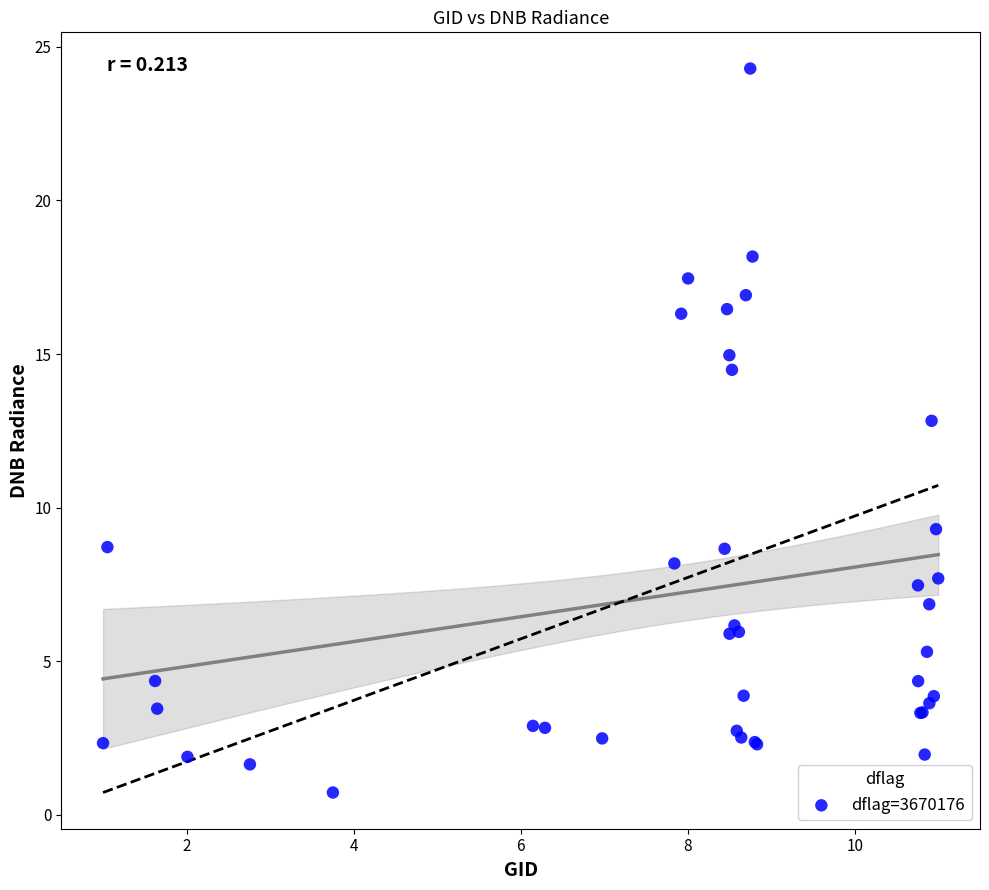

What Y value in the scatter plot is closest to 12?

12.8